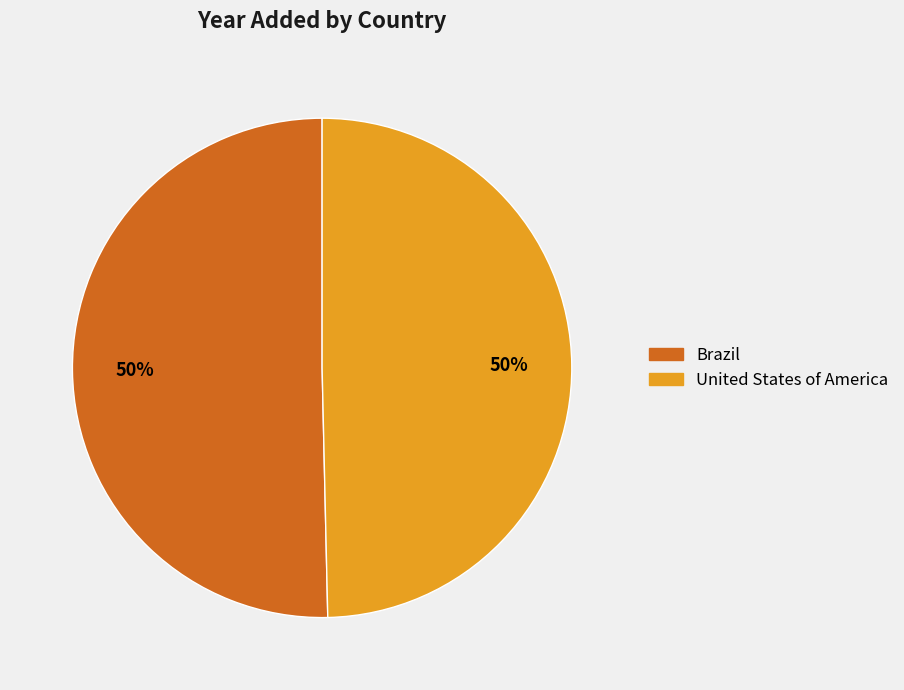

What is the ratio of the value at United States of America to the value at Brazil?

1.0